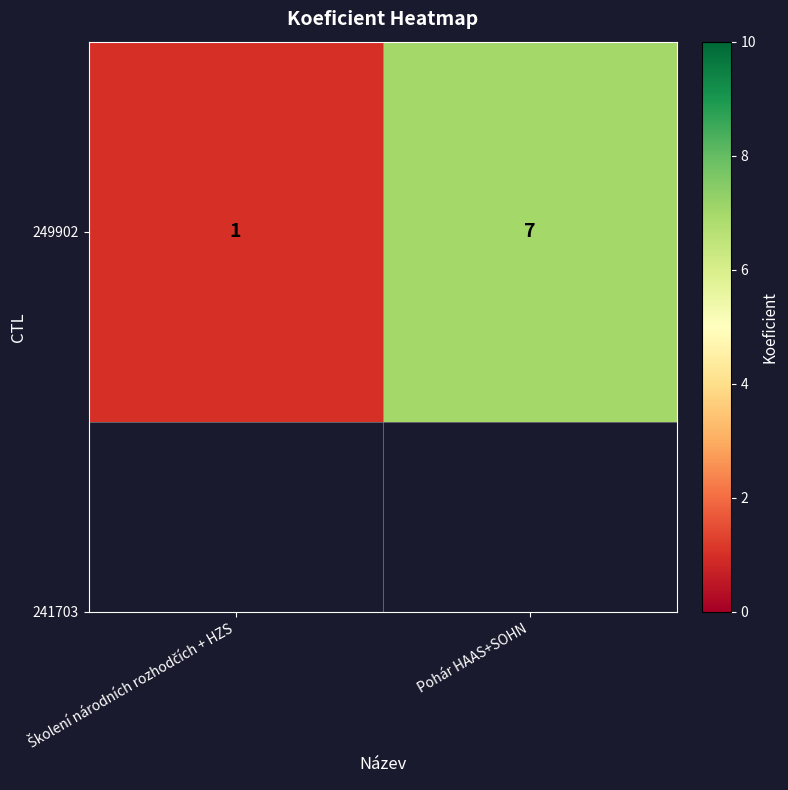

What is the sum of the values at Školení národních rozhodčích + HZS and Pohár HAAS+SOHN?

8